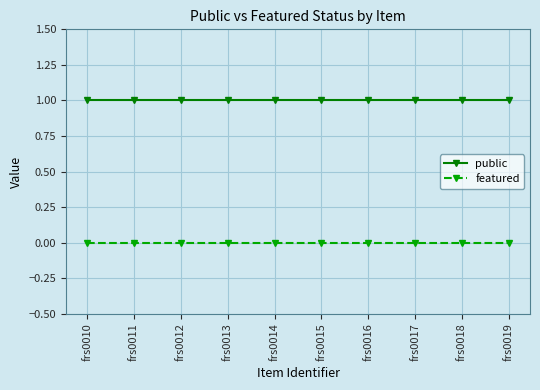

Reading left to right, transcribe all the data shown in this chart.

public: 1	1	1	1	1	1	1	1	1	1
featured: 0	0	0	0	0	0	0	0	0	0